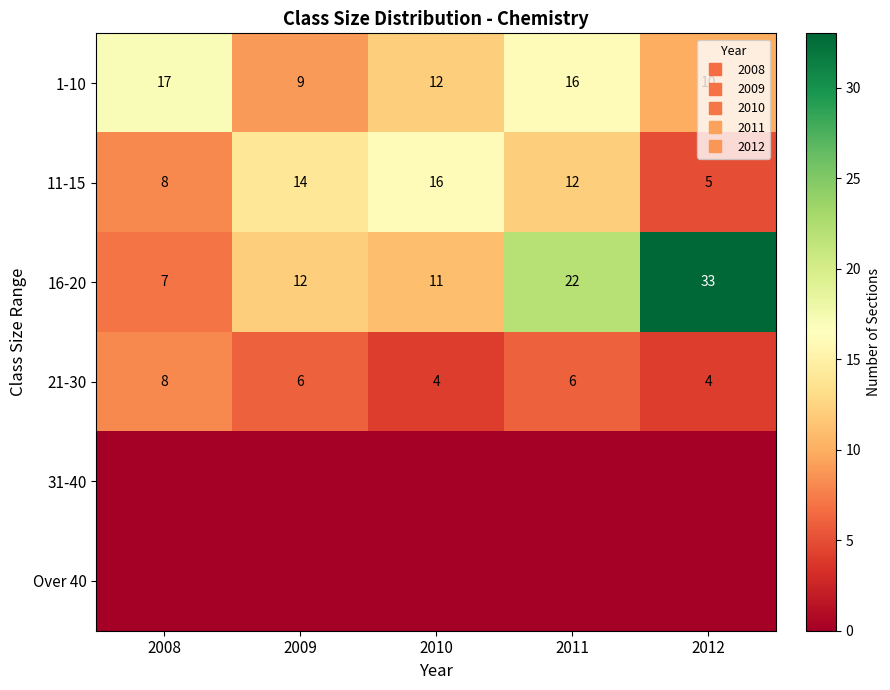

What is the average value of the 16-20 series?

17